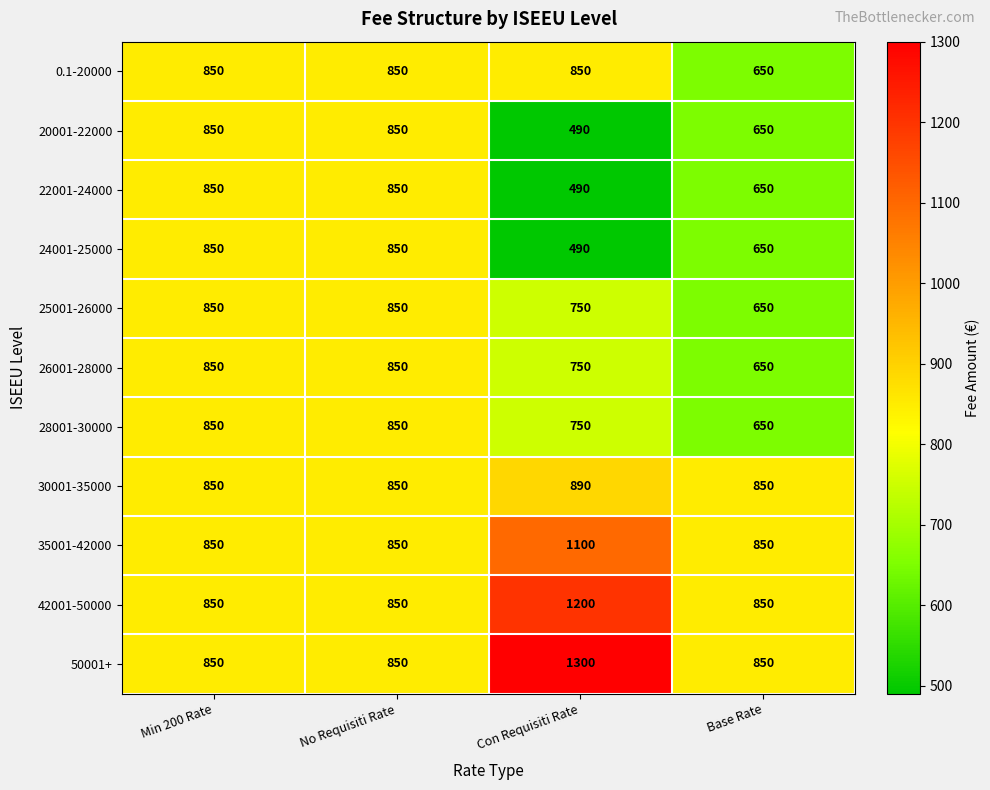

How many 42001-50000 values are between 850 and 1200?

4